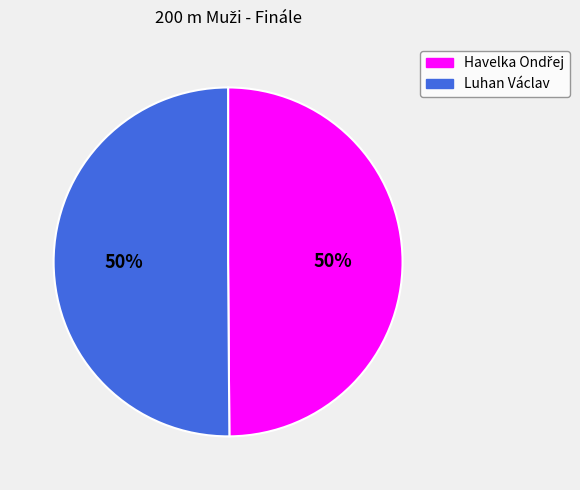

To the nearest percent, what is the average slice percentage?

50%